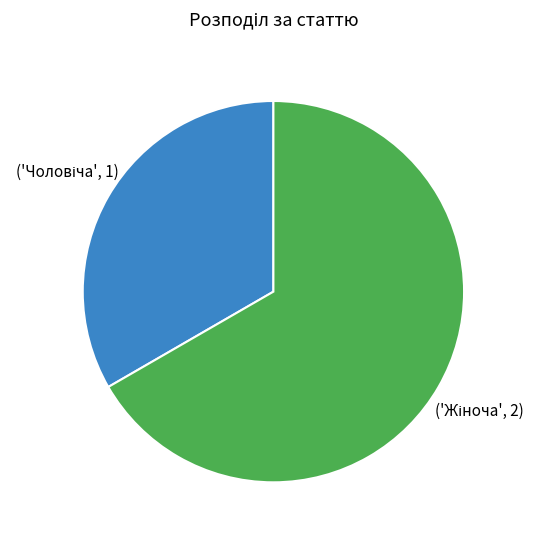

Does any single category account for the majority?

Yes